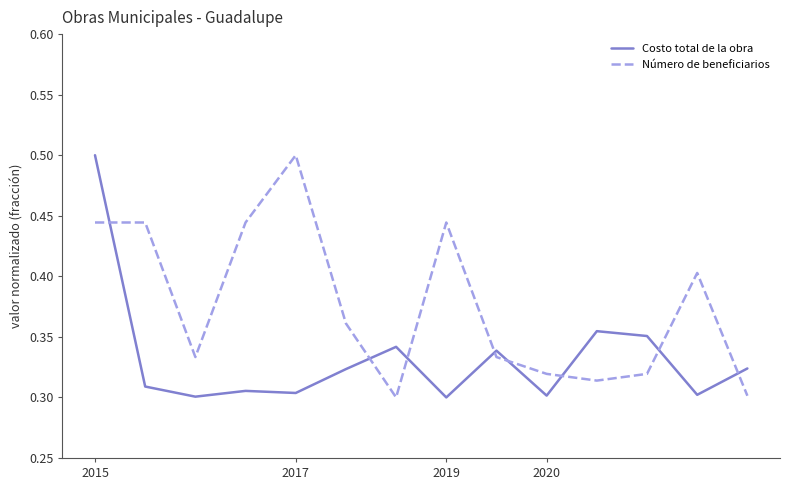

Rank the series by their average value, from highest to lowest.

Número de beneficiarios, Costo total de la obra